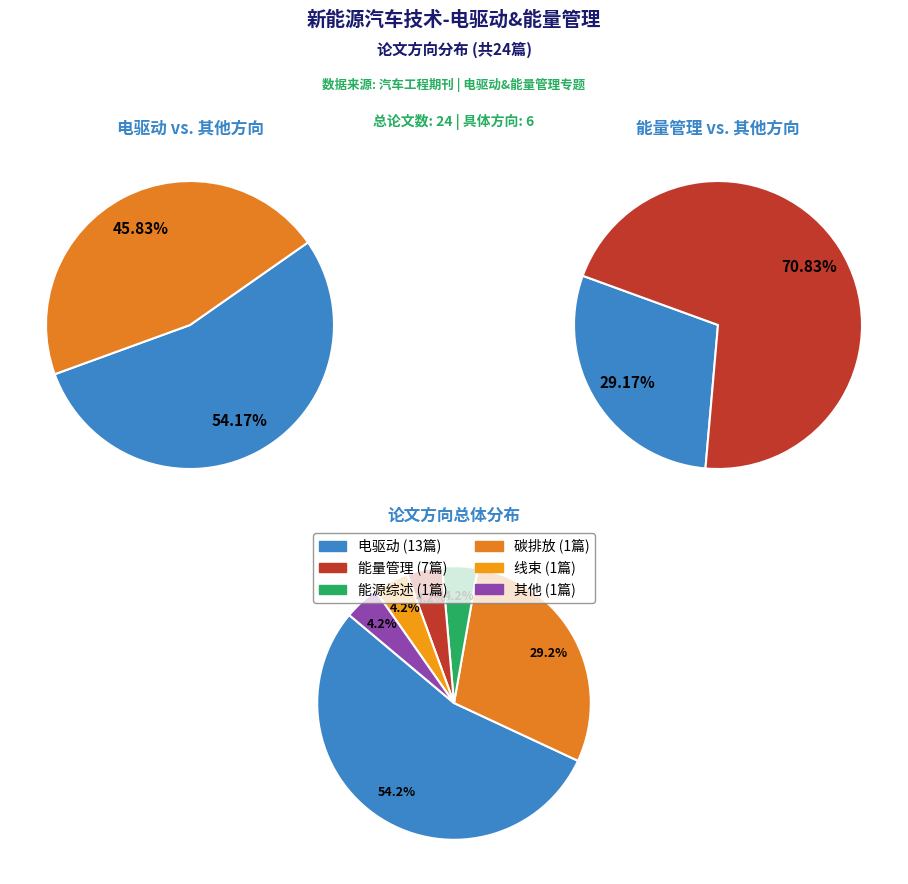

Is it true that 能源综述 is 4% of the pie?

True